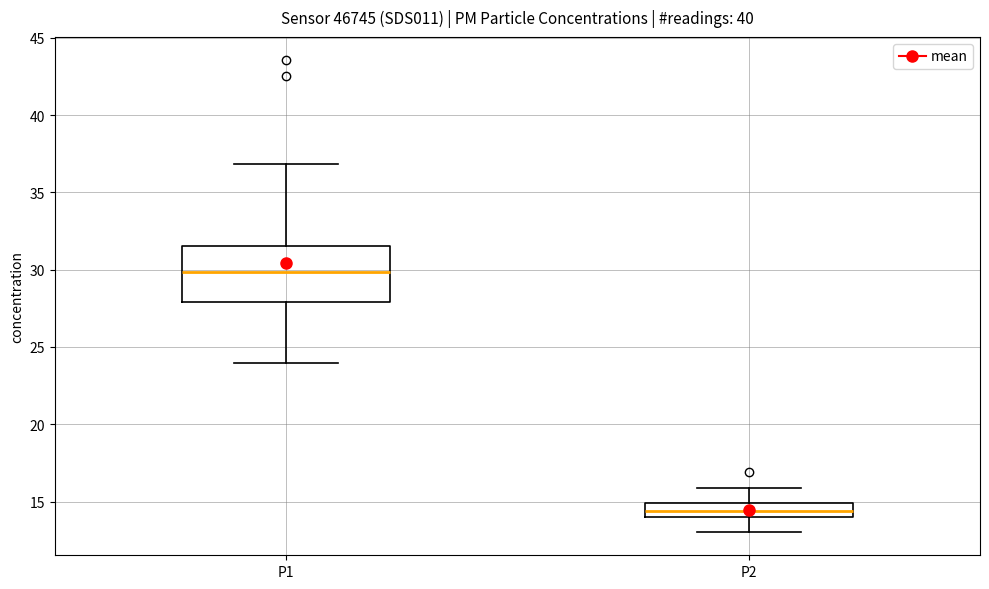

Which box is the tallest, from its lower edge to its upper edge?

P1